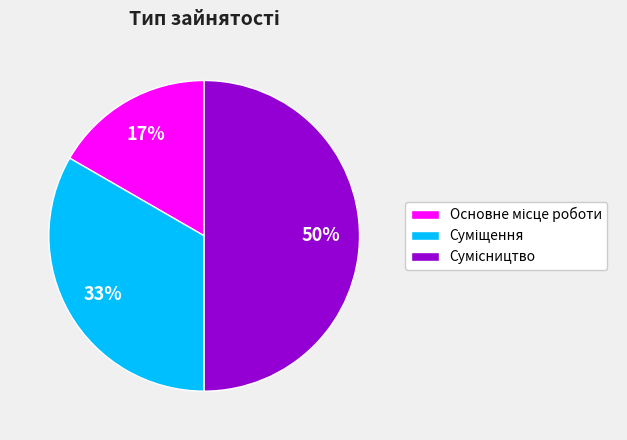

To the nearest percent, what is the difference between the largest and smallest slice percentages?

33%